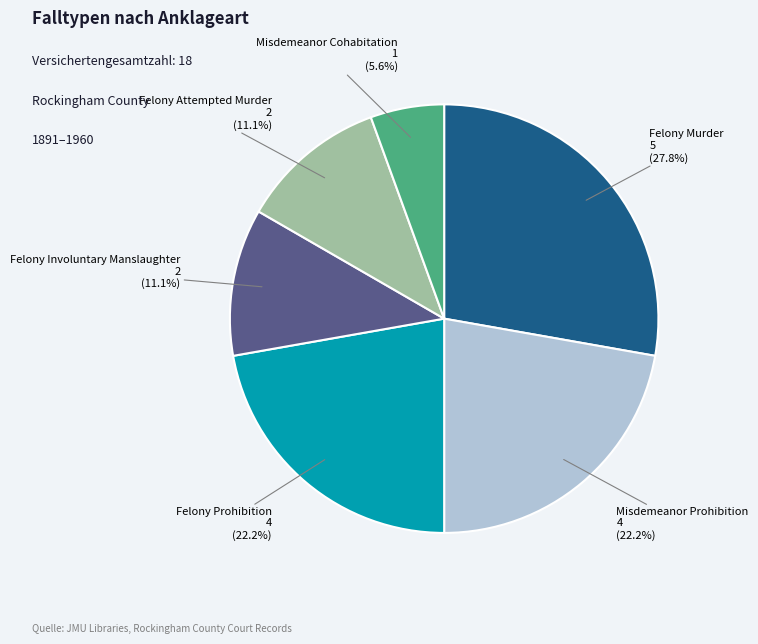

Is there any slice that represents more than half of the pie?

No